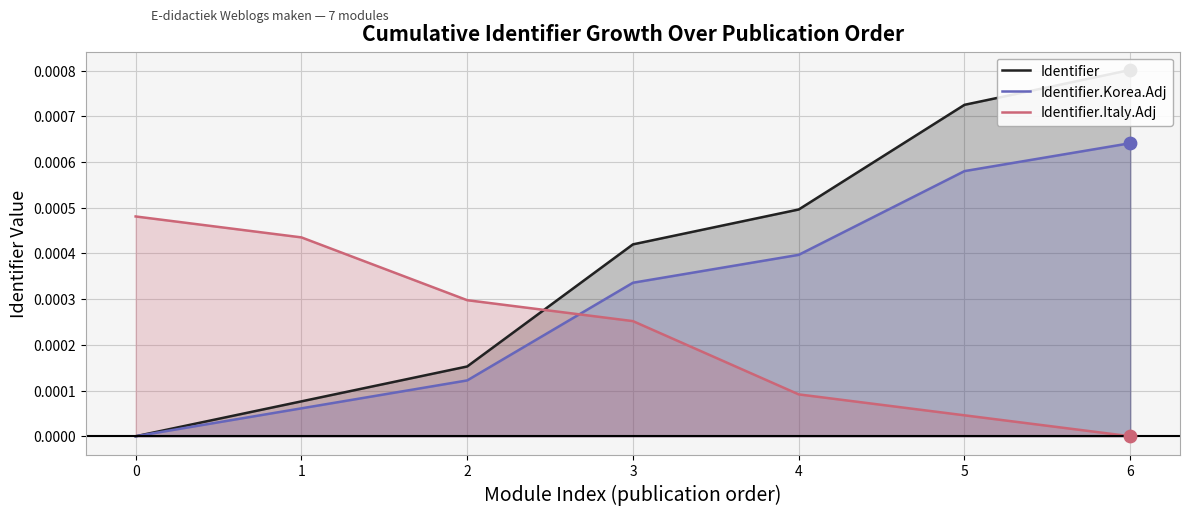

Is the value of Identifier.Korea.Adj at 2 greater than the value of Identifier at 2?

No